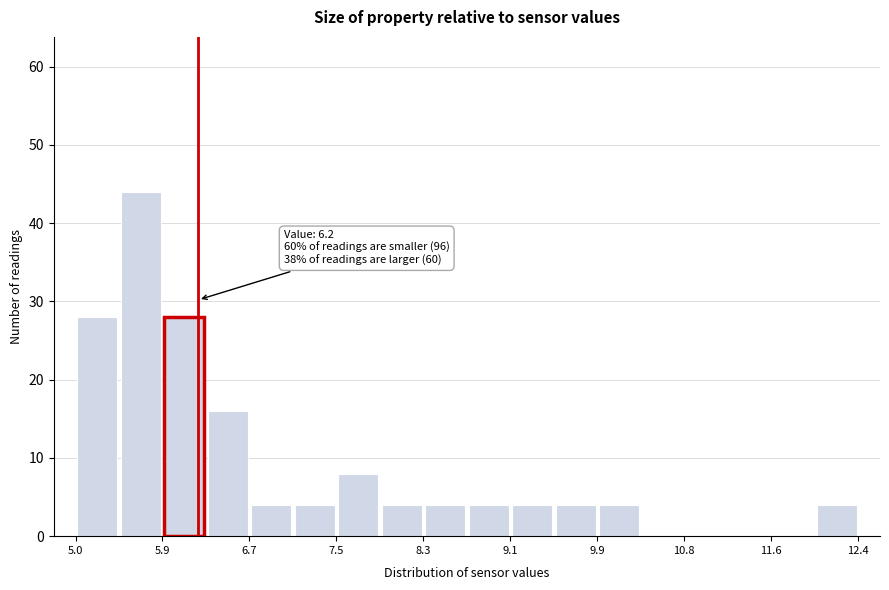

Which range on the x-axis has the tallest bar?

5.5 to 5.9